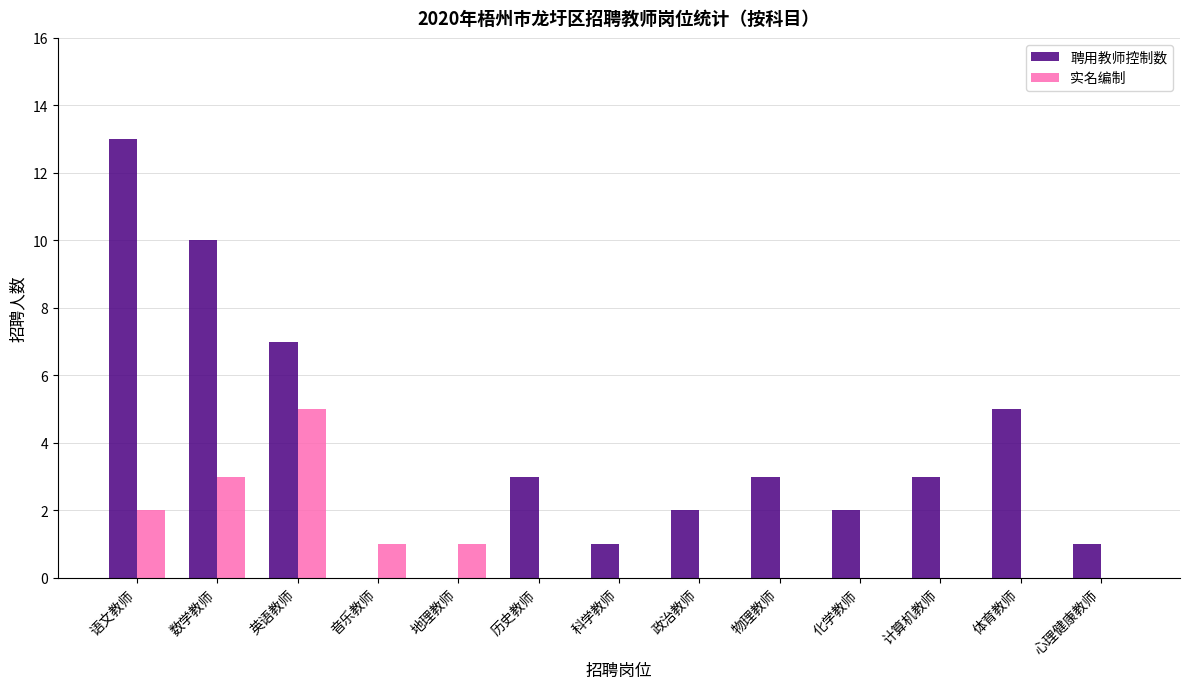

Which category has the highest value across all series?

语文教师